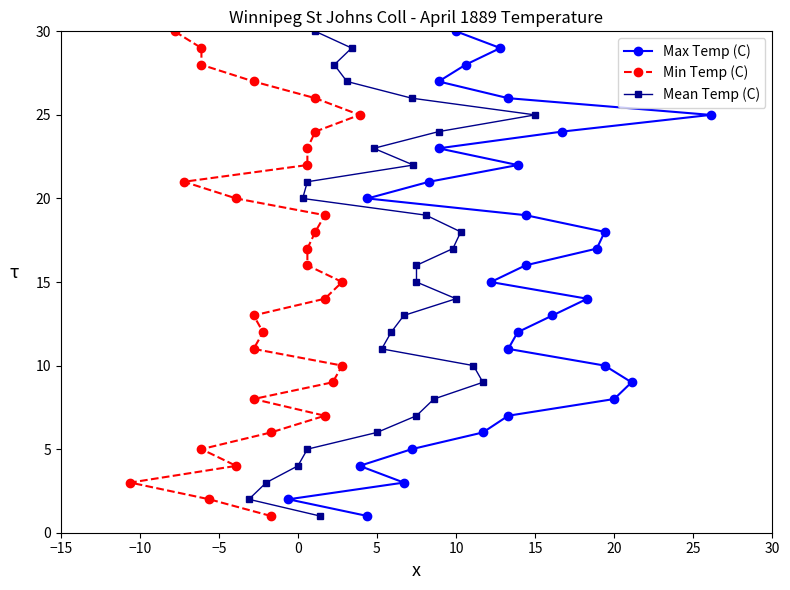

At −5, list the series in order from smallest to largest.

Max Temp (C), Min Temp (C), Mean Temp (C)